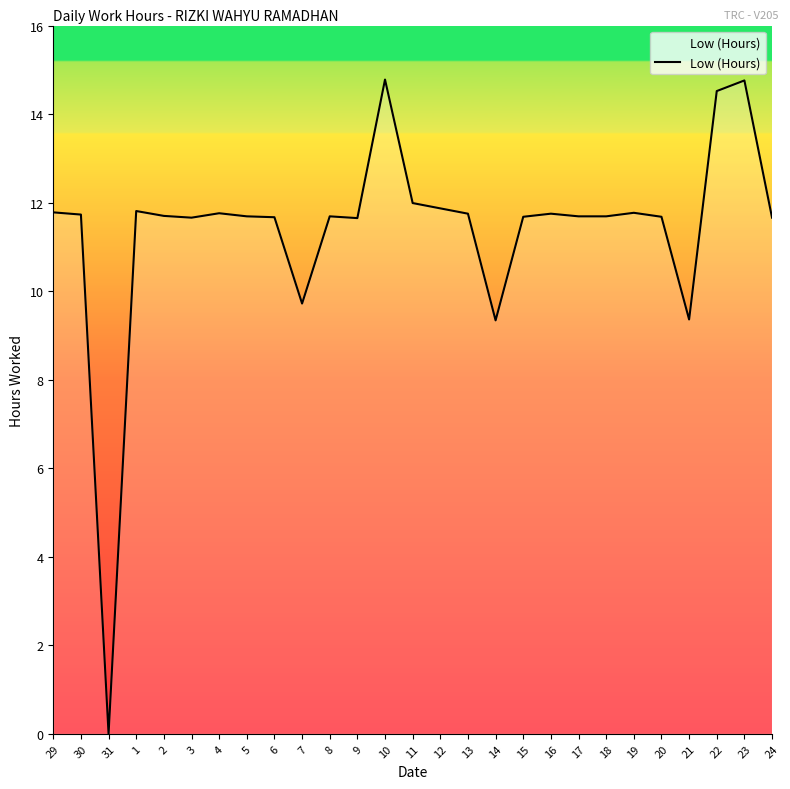

What is the change in value from 29 to 14?

-2.4